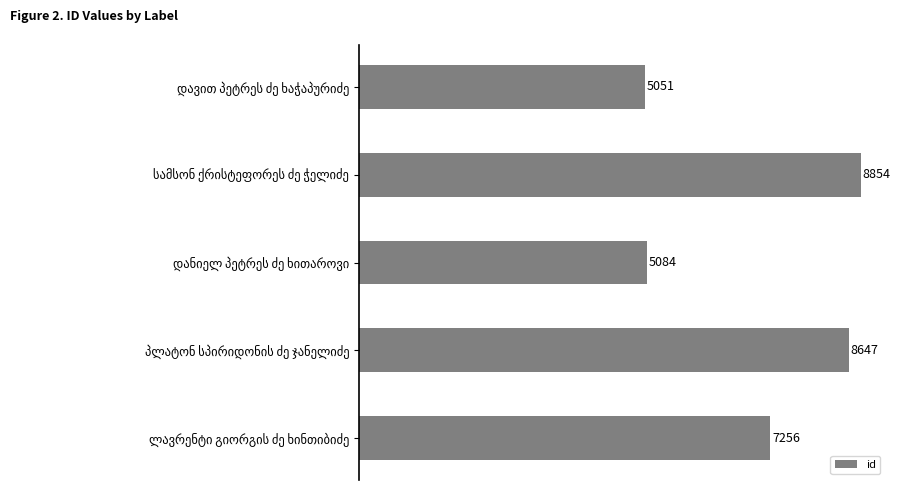

How many data points are less than 7256?

2